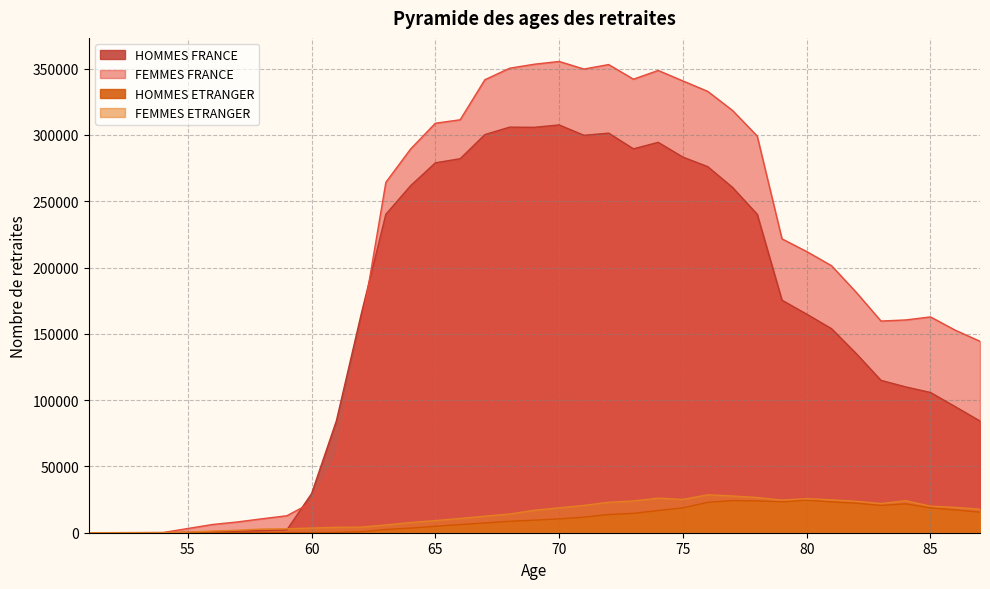

True or false: HOMMES ETRANGER has more than 1 interior local peaks.

True